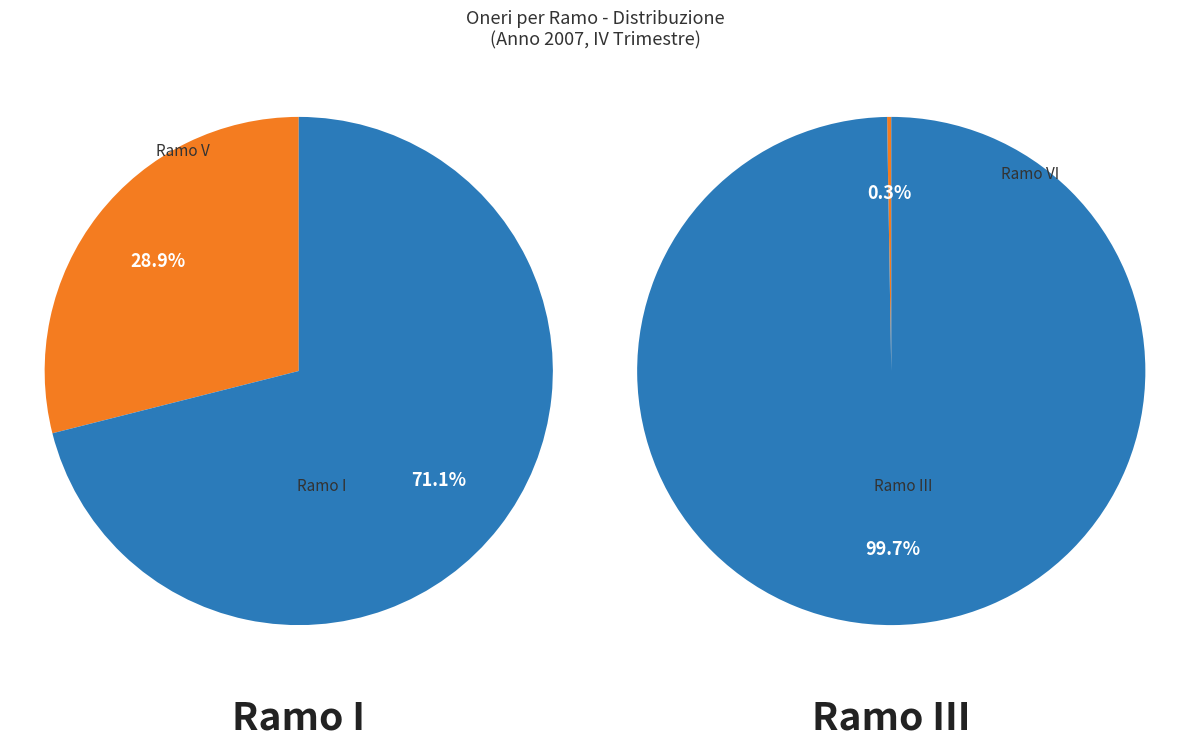

How many slices are in this pie chart?

4